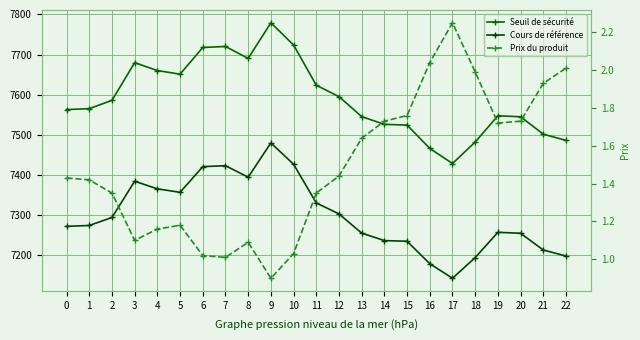

True or false: Prix du produit and Seuil de sécurité cross at least once.

False